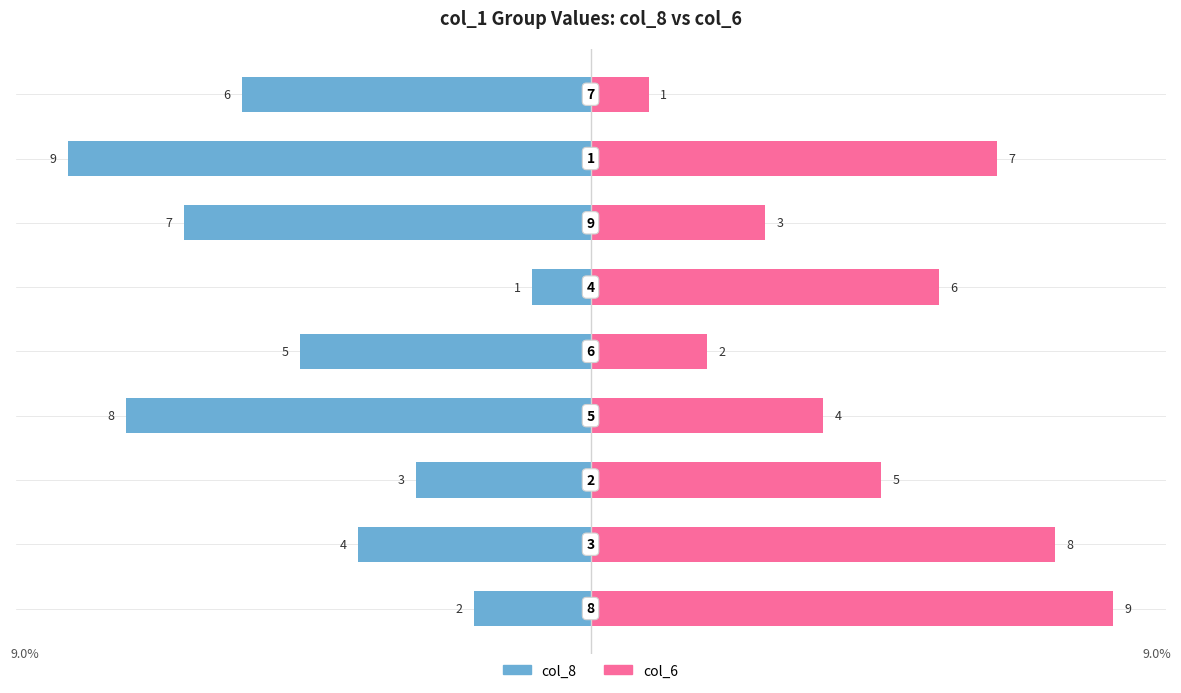

List the series in order of their peak value, lowest first.

col_8, col_6